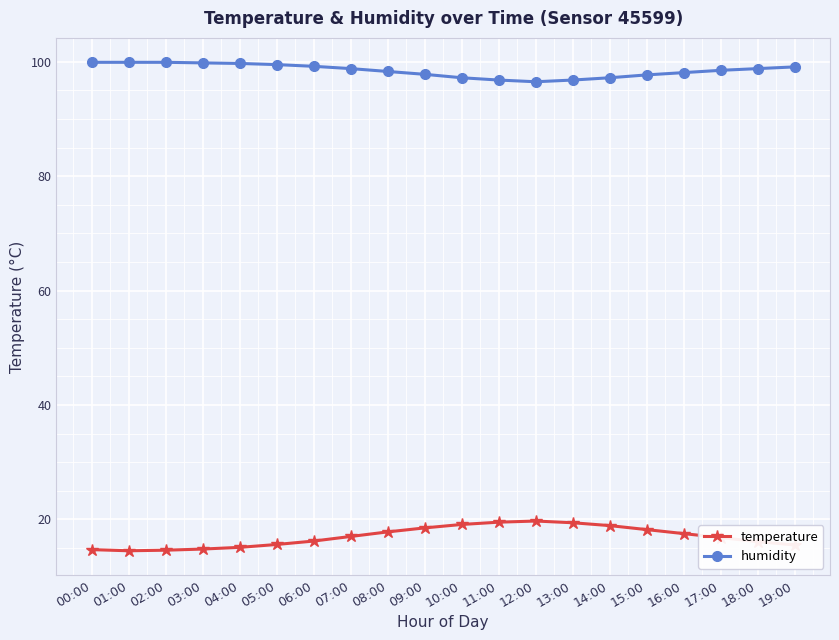

True or false: humidity and temperature intersect in this chart.

False